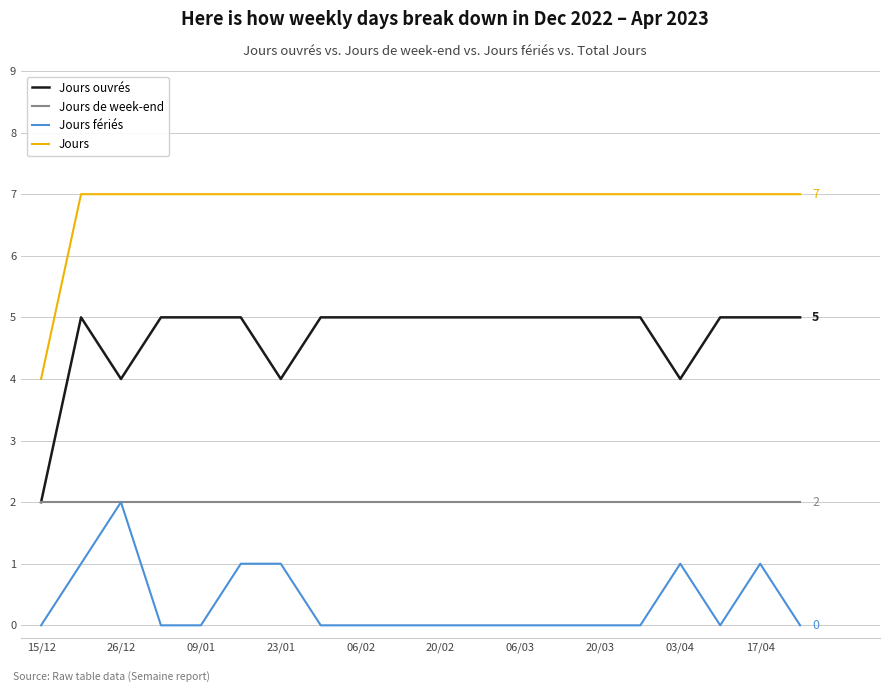

Which series has the largest total across all categories?

Jours